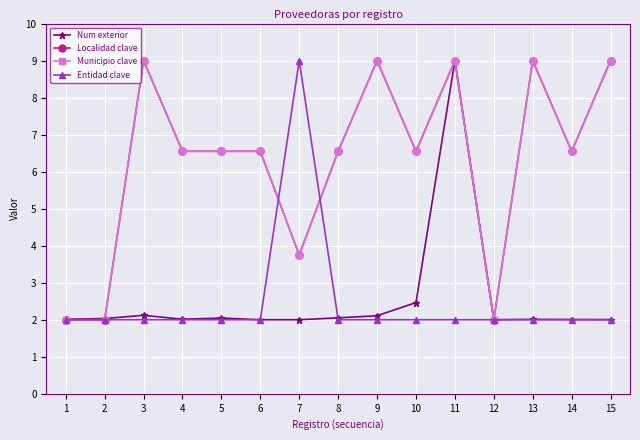

Which category has the lowest value in the Municipio clave series?

1